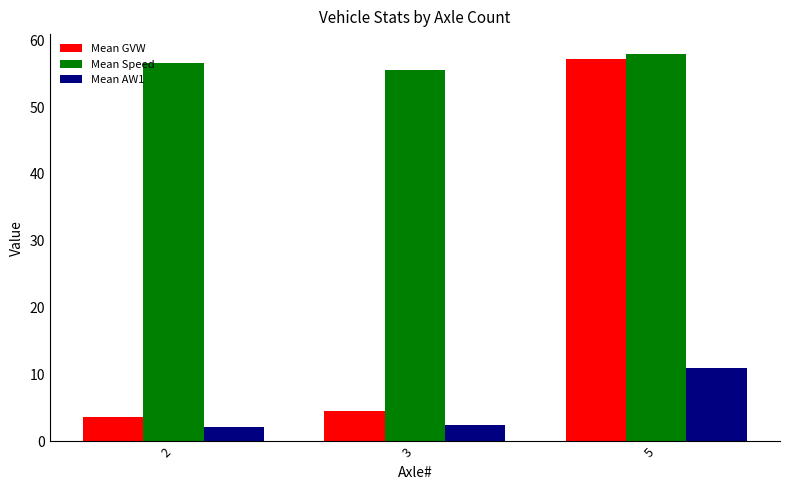

What is the value of the Mean Speed bar at the 3rd from the left?

58.0